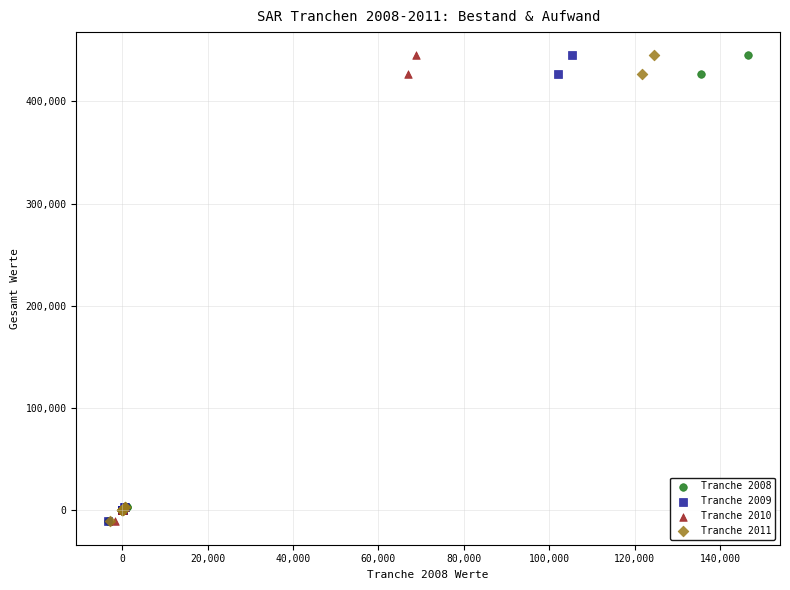

What are all the series names shown in the legend?

Tranche 2008, Tranche 2009, Tranche 2010, Tranche 2011